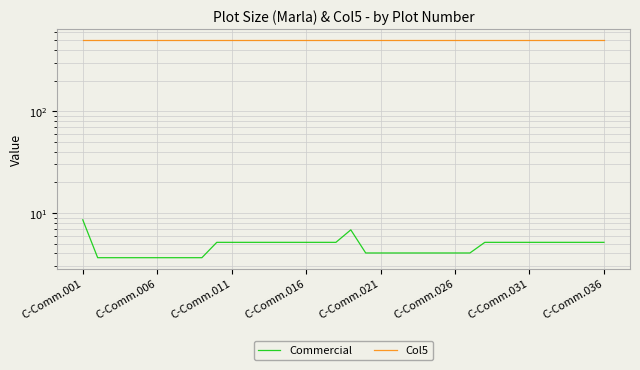

The Col5 series shows 500.0 at C-Comm.006. True or false?

True